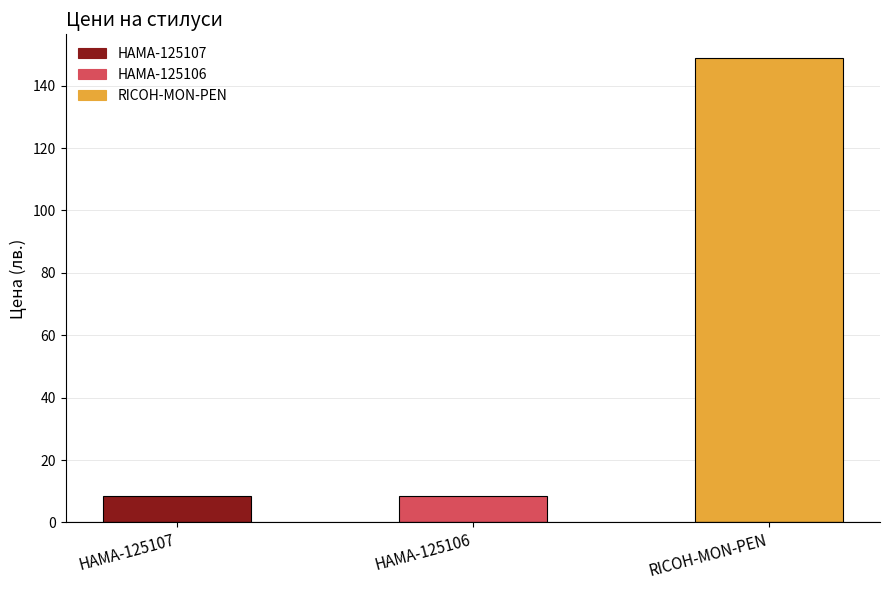

What is the greatest value displayed?

149.0